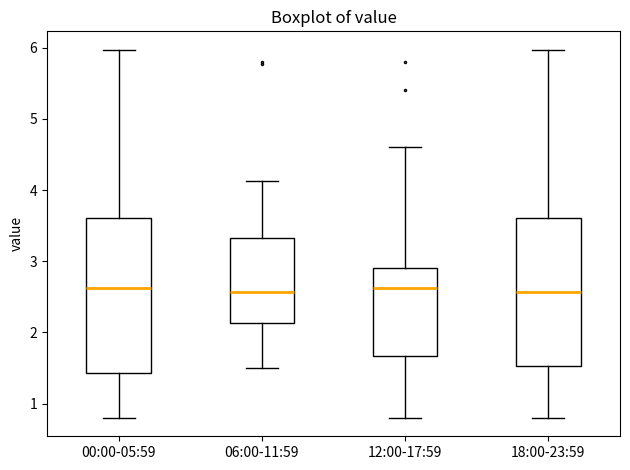

Where does the lower whisker of the box for 18:00-23:59 end on the y-axis? The values are not printed on the chart, so give them approximately, as read against the axis.

0.8